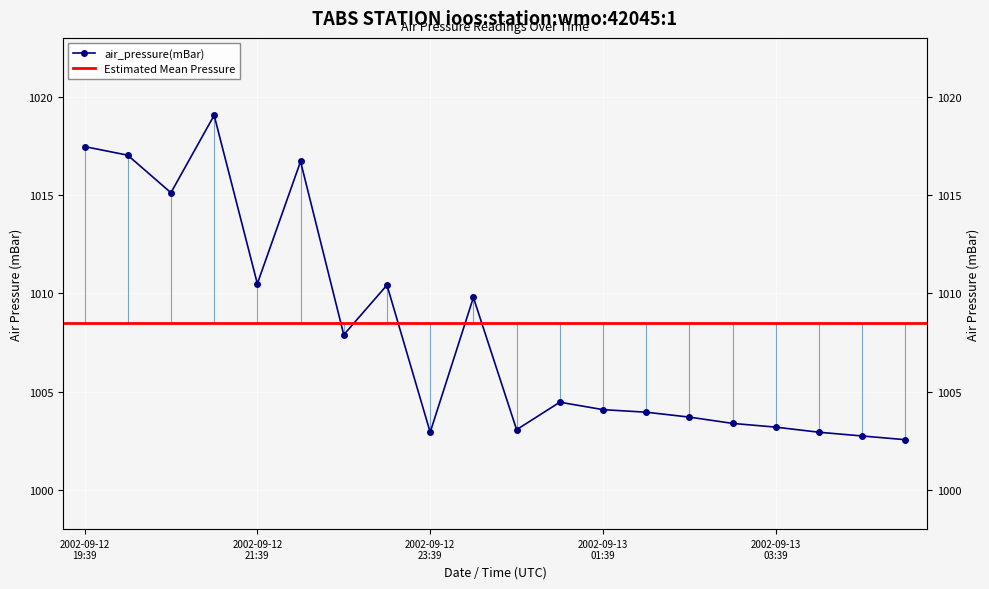

Reading right to left, extract all data points from this chart.

1002.5	1002.7	1002.9	1003.2	1003.4	1003.7	1004.0	1004.1	1004.5	1003.1	1009.8	1002.9	1010.4	1007.9	1016.7	1010.5	1019.1	1015.1	1017.0	1017.5